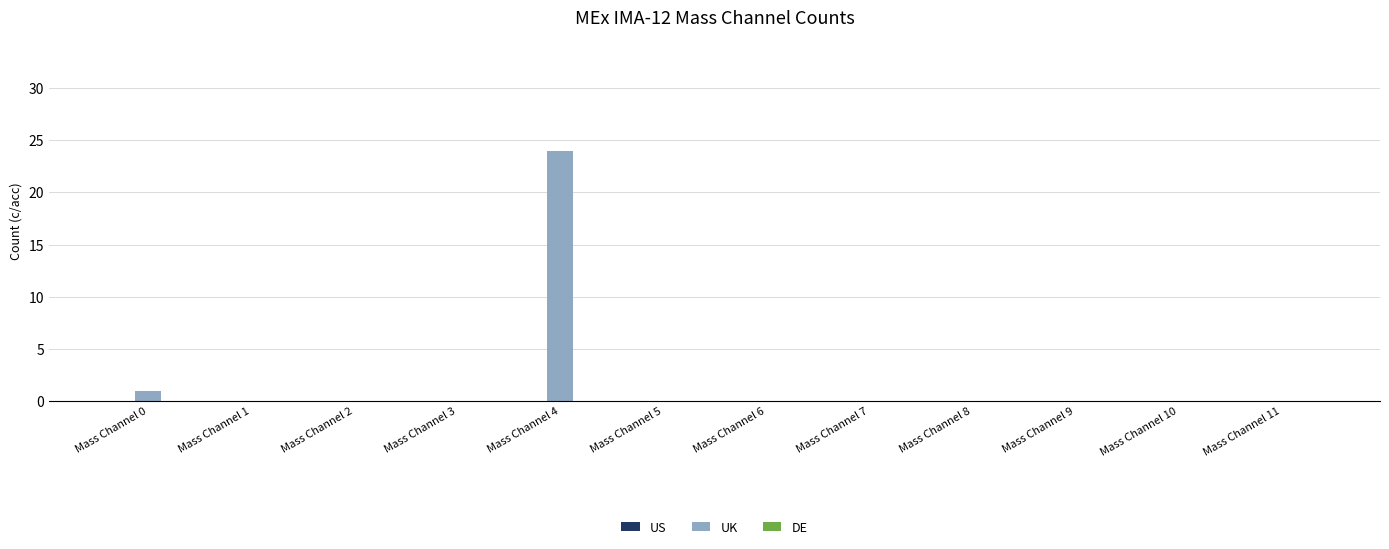

What is the sum of all values?

25